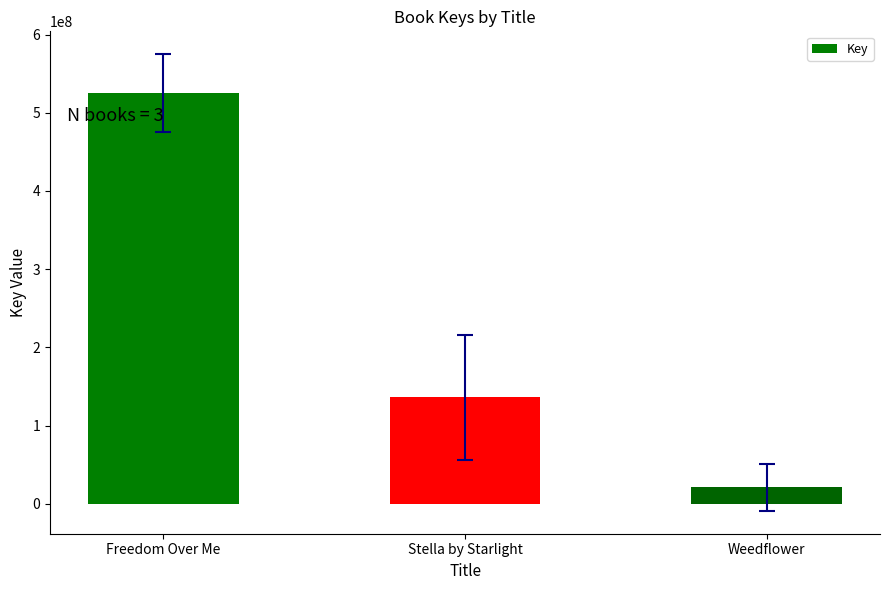

Are the bars horizontal?

No